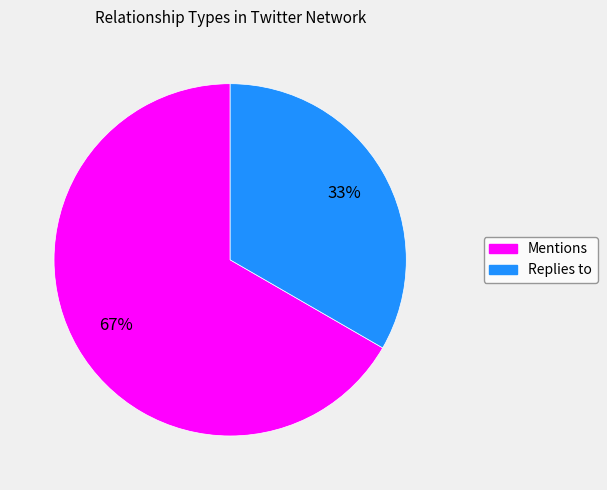

Which category has the smallest portion of the pie?

Replies to